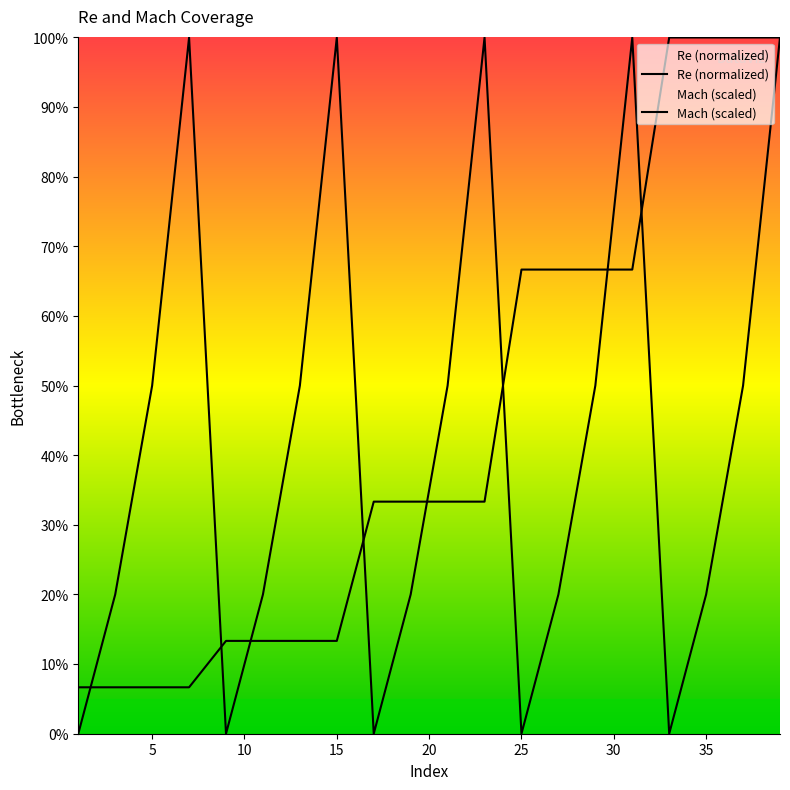

The Mach series shows 0.6 at 1. True or false?

False